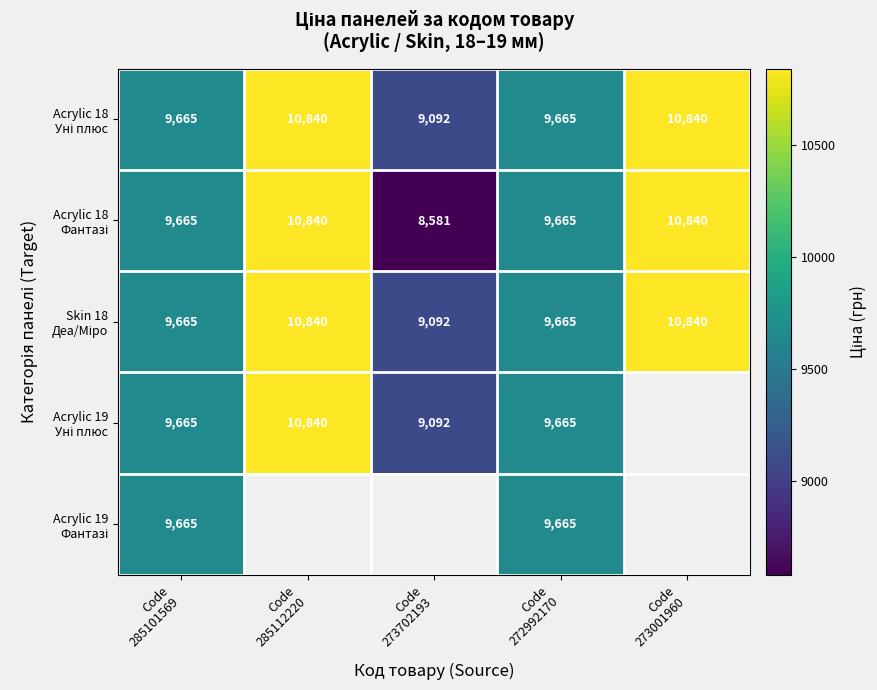

What is the difference between the second highest and second lowest values in the Skin 18 Деа/Міро series?

1175.4